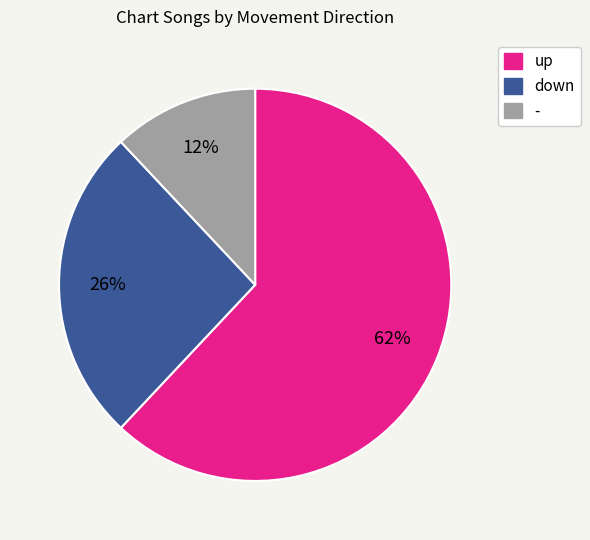

Do - and up together represent more than half of the pie?

Yes